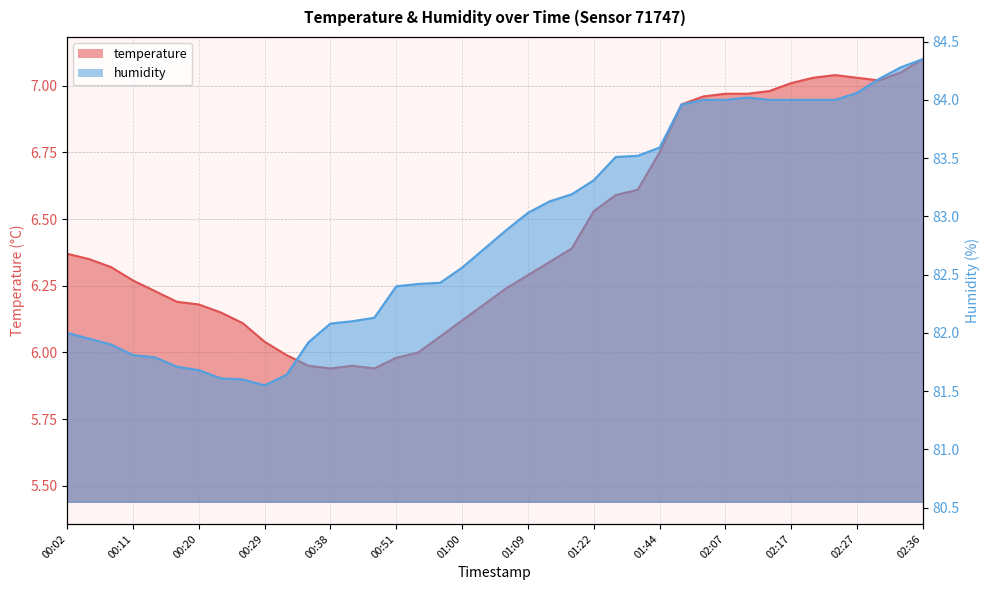

What is the label of the 24th point from the left?

01:15